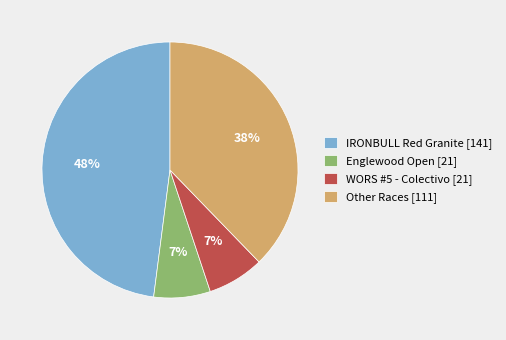

Count the number of slices in the pie.

4